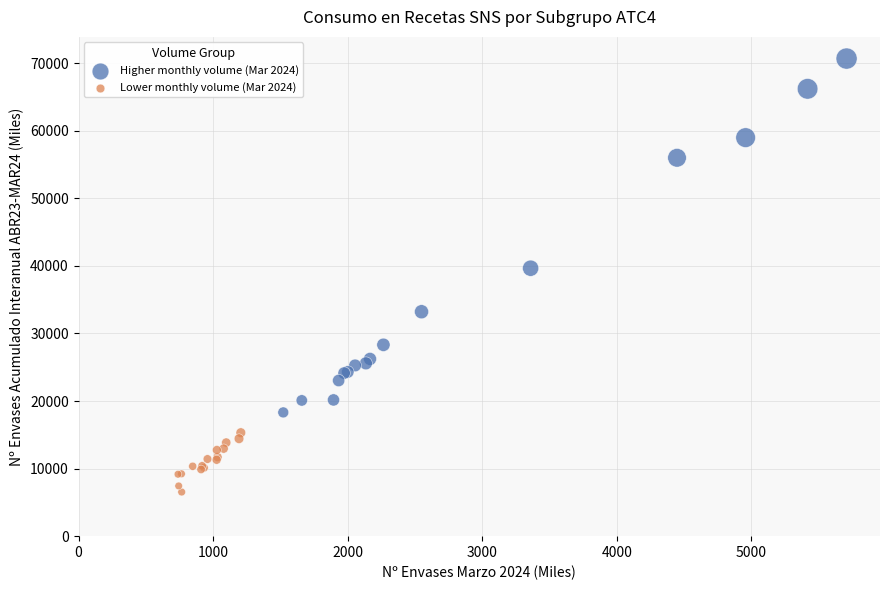

Which series reaches the minimum Y coordinate?

Lower monthly volume (Mar 2024)